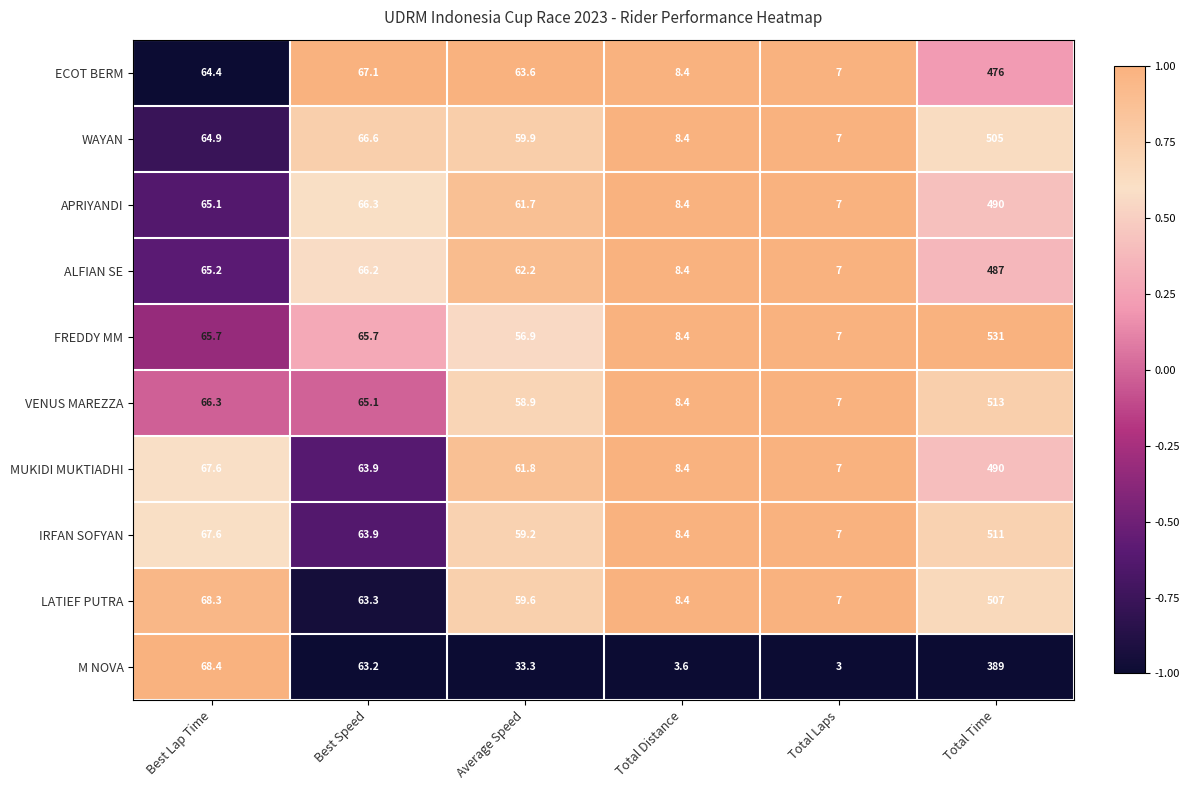

What value does the M NOVA series have at Best Speed?

63.2